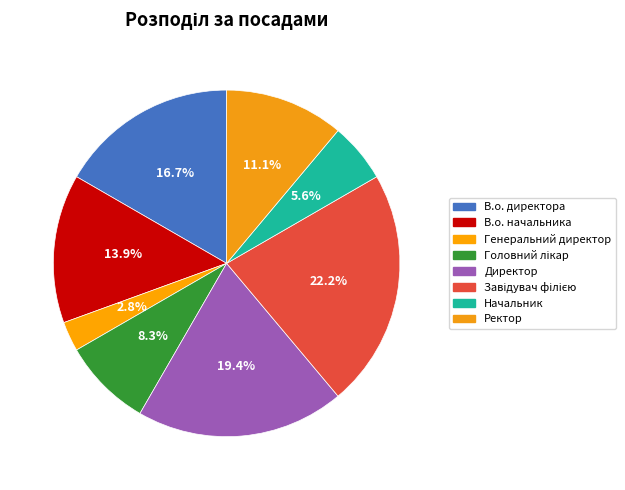

Is there a majority slice in this chart?

No